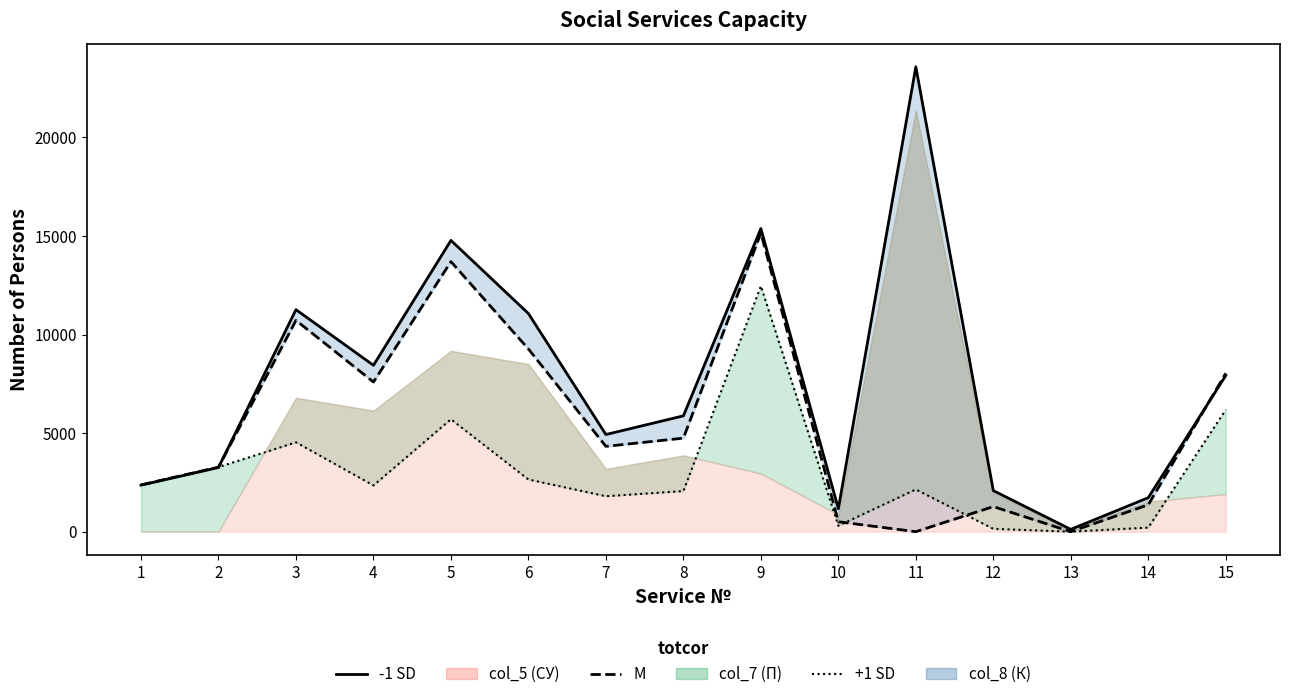

What is the sum of all col_8 line values?

113907